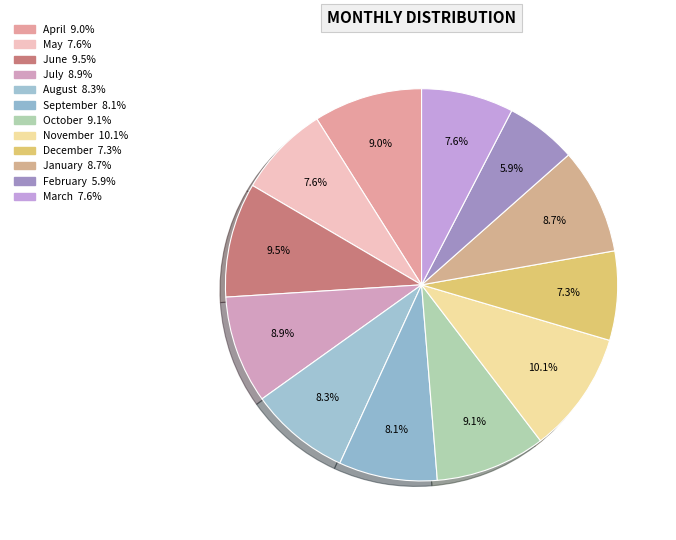

Count the number of slices in the pie.

12